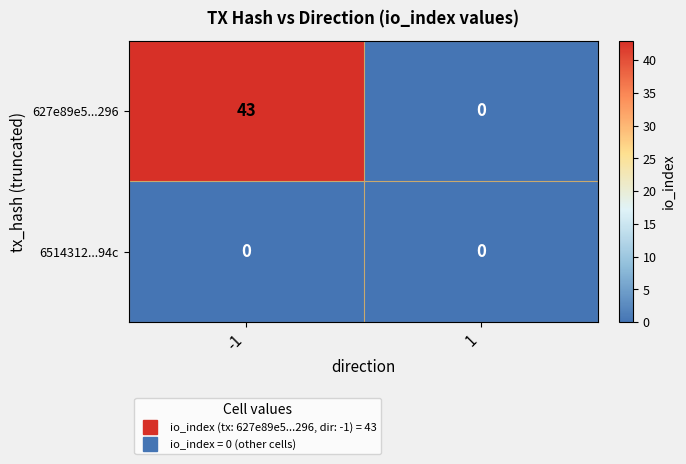

What is the average value of the 627e89e5...296 series?

22